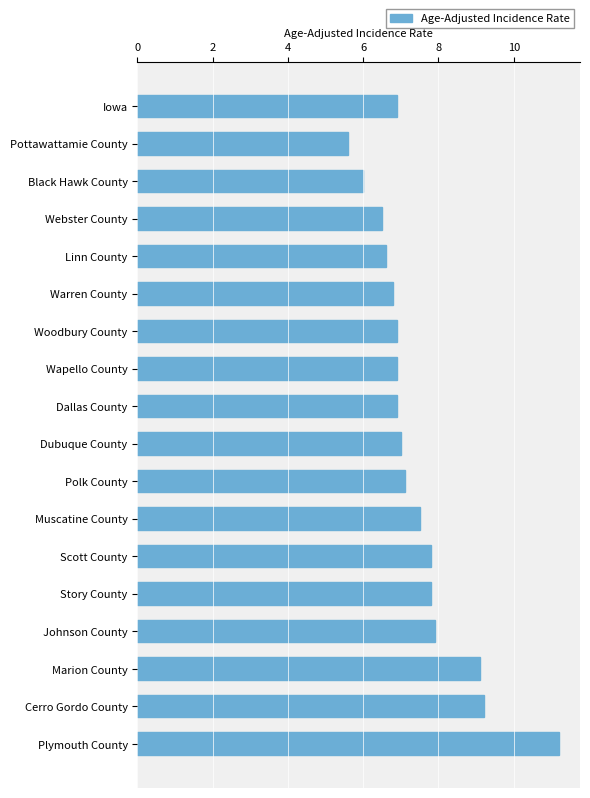

What position from the bottom is Woodbury County?

12